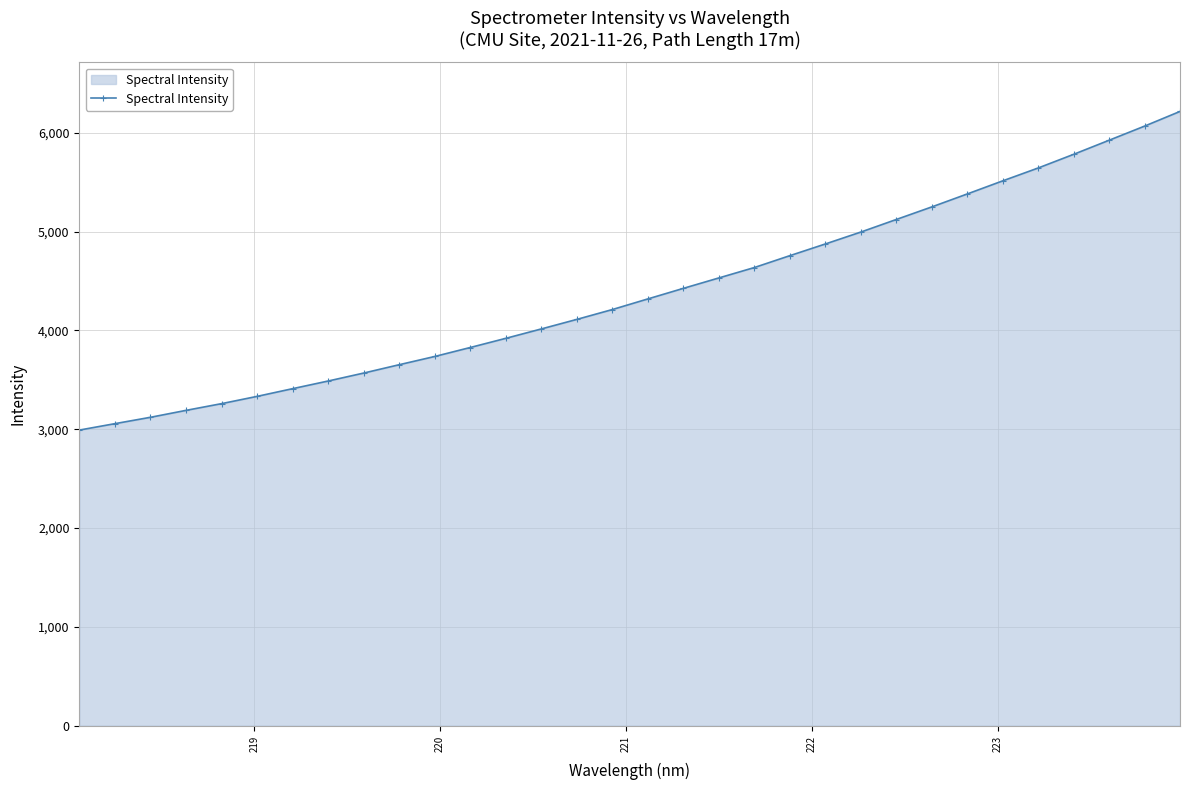

What is the average value?

4385.8